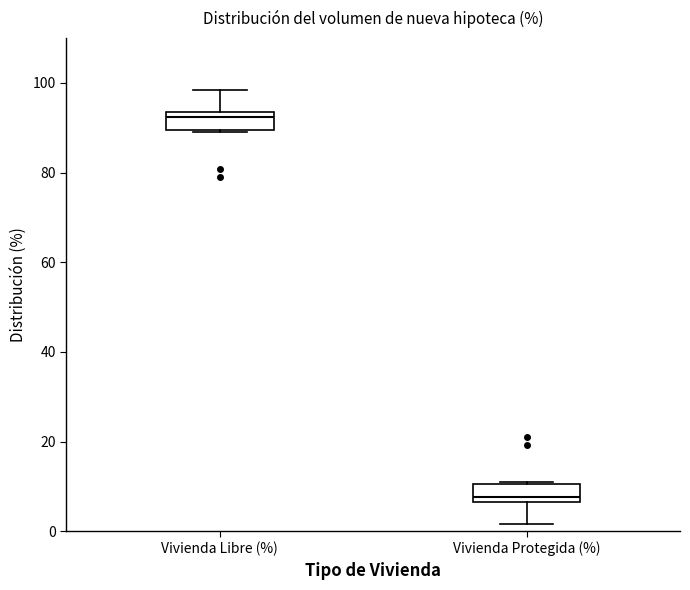

Where does the median line of the box for Vivienda Libre (%) sit on the y-axis? The values are not printed on the chart, so give them approximately, as read against the axis.

92